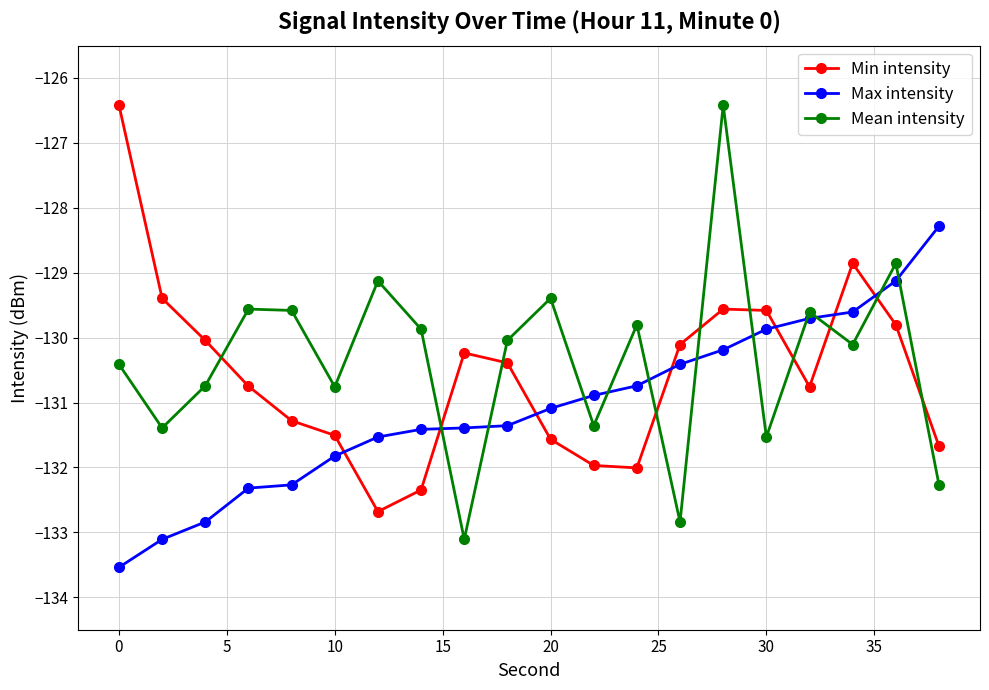

What is the maximum value for Min intensity?

-126.4